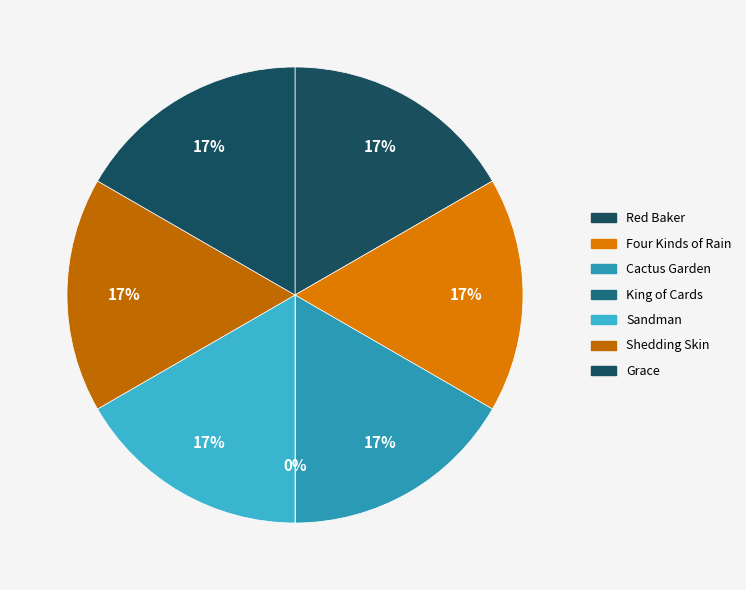

Combined, do Shedding Skin and Red Baker account for over 50%?

No